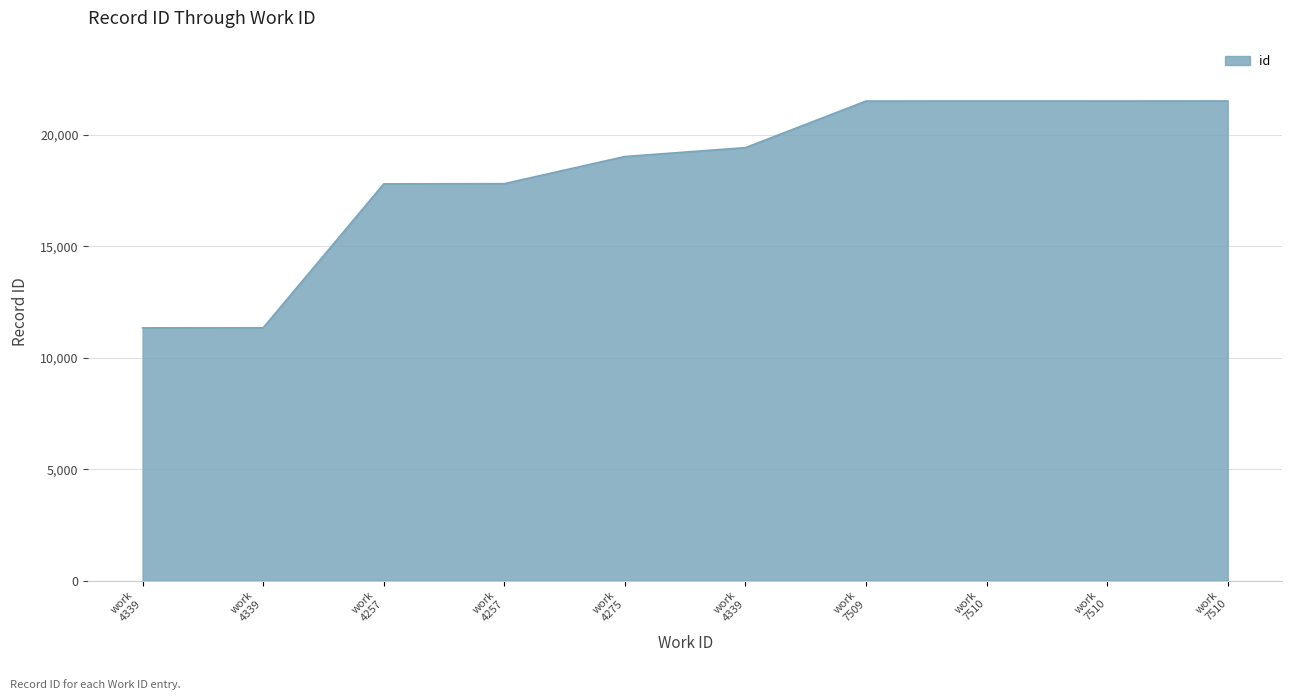

Does the chart display data point markers on the line(s)?

No